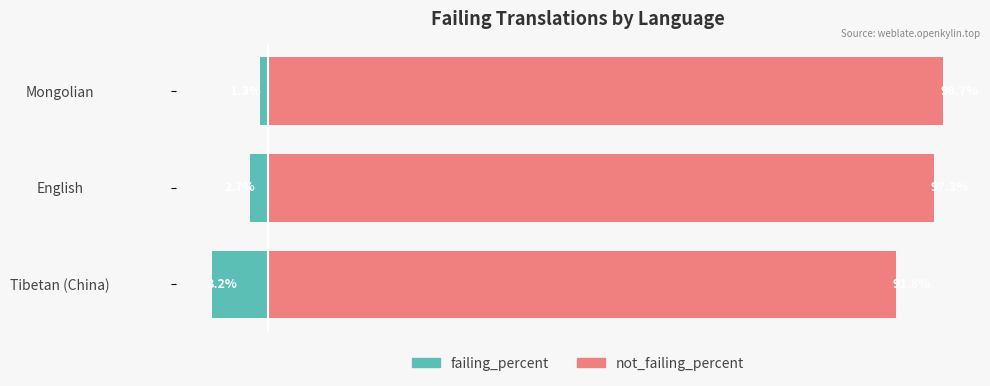

List the series in order of their peak value, lowest first.

failing_percent, not_failing_percent